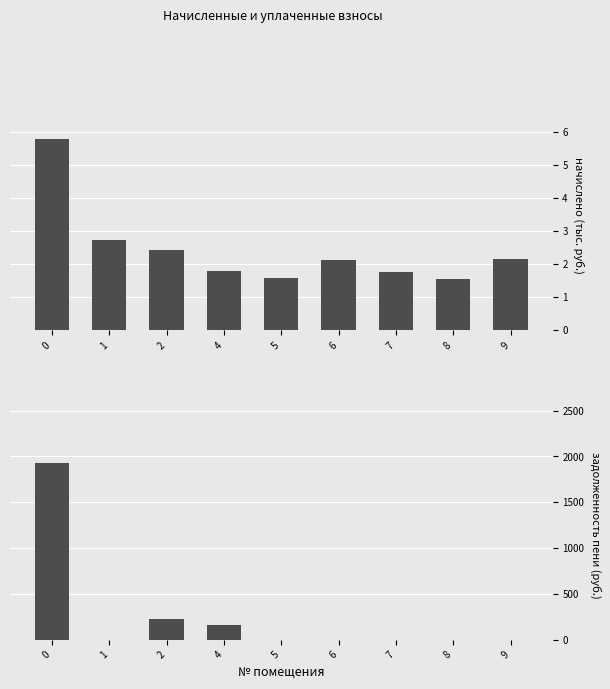

Between 6 and 1, which is larger?

1